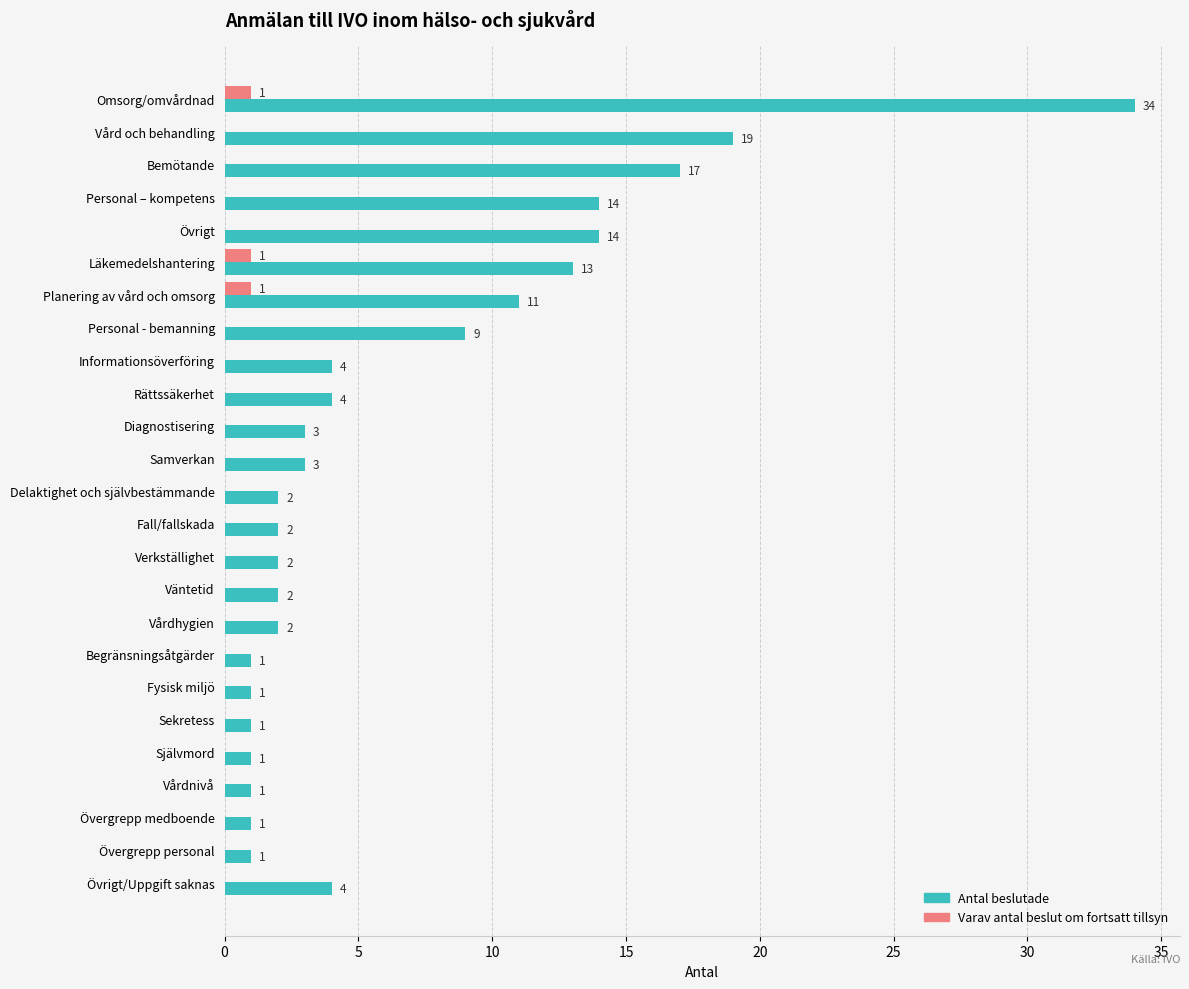

At which label is Antal beslutade closest to 17?

Bemötande